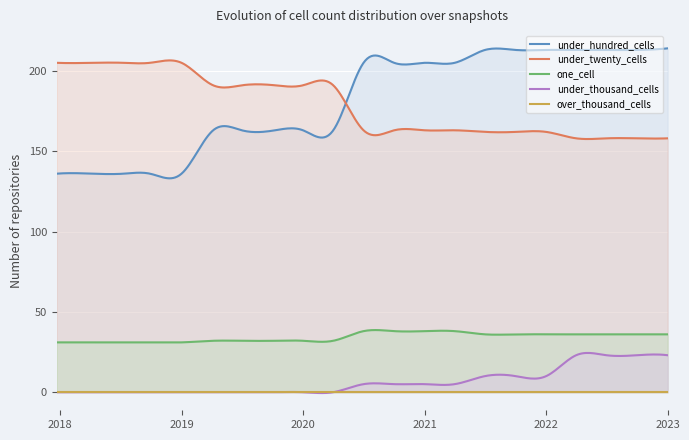

What is the value of the under_hundred_cells point at the 7th from the left?

163